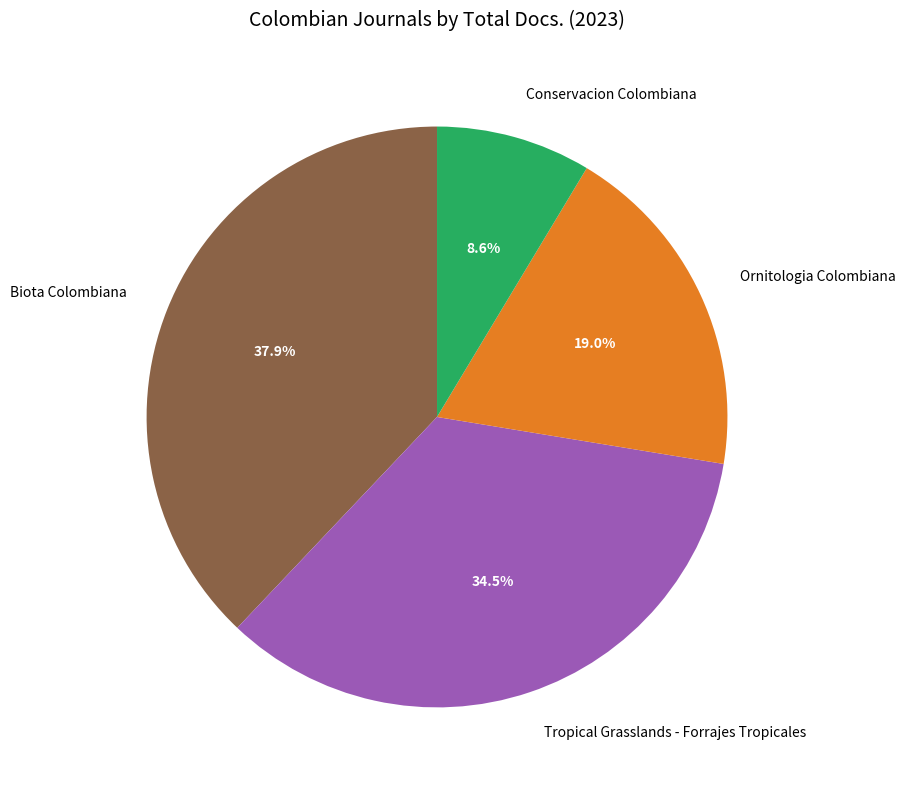

How many segments does this pie chart have?

4